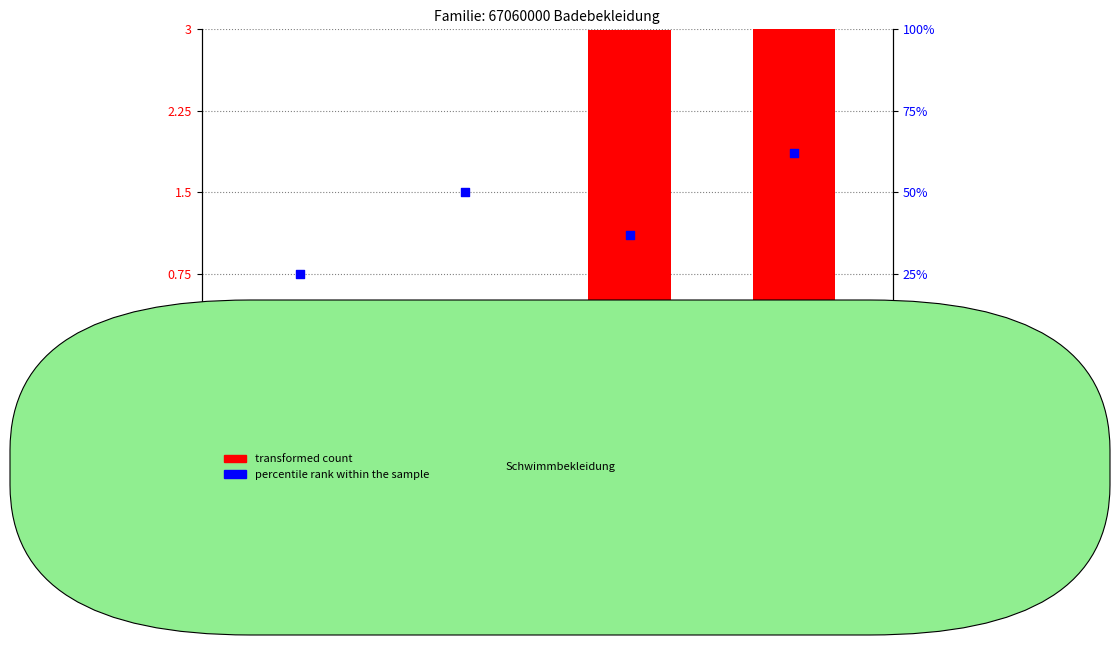

At which category is the sum across all series the highest?

Badeanzug-Unterteil